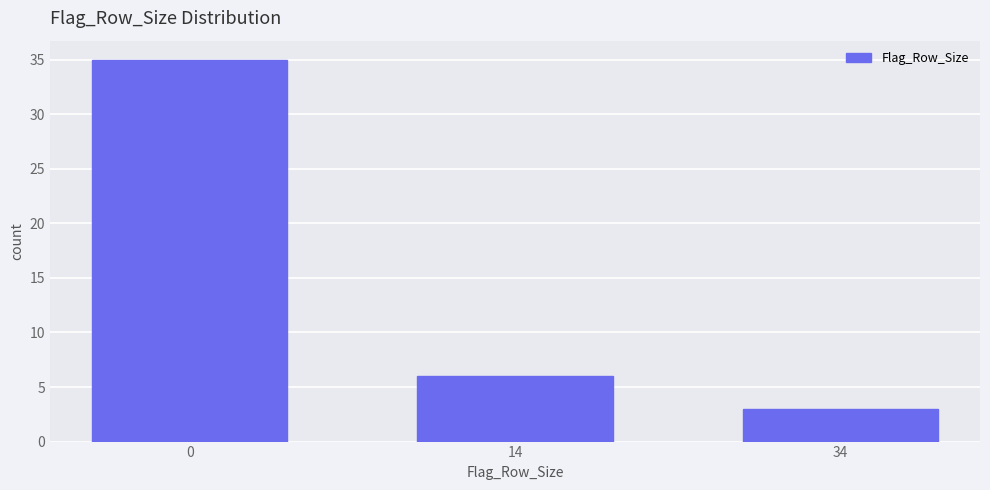

Reading left to right, what are all the values shown in this chart?

35	6	3